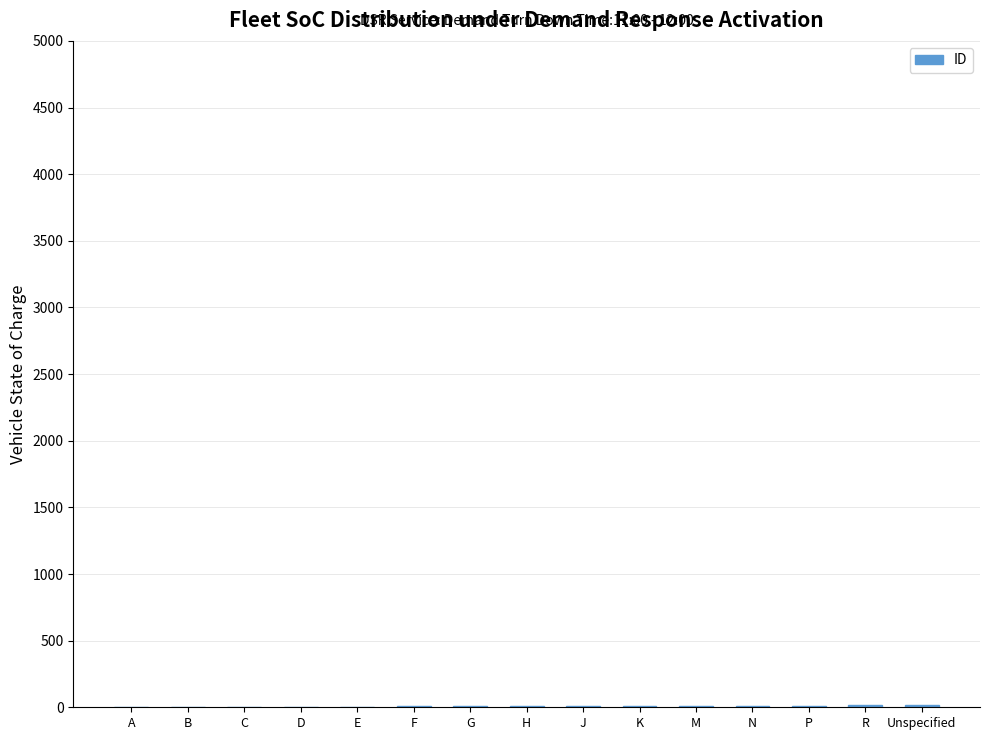

What position from the left is A?

1